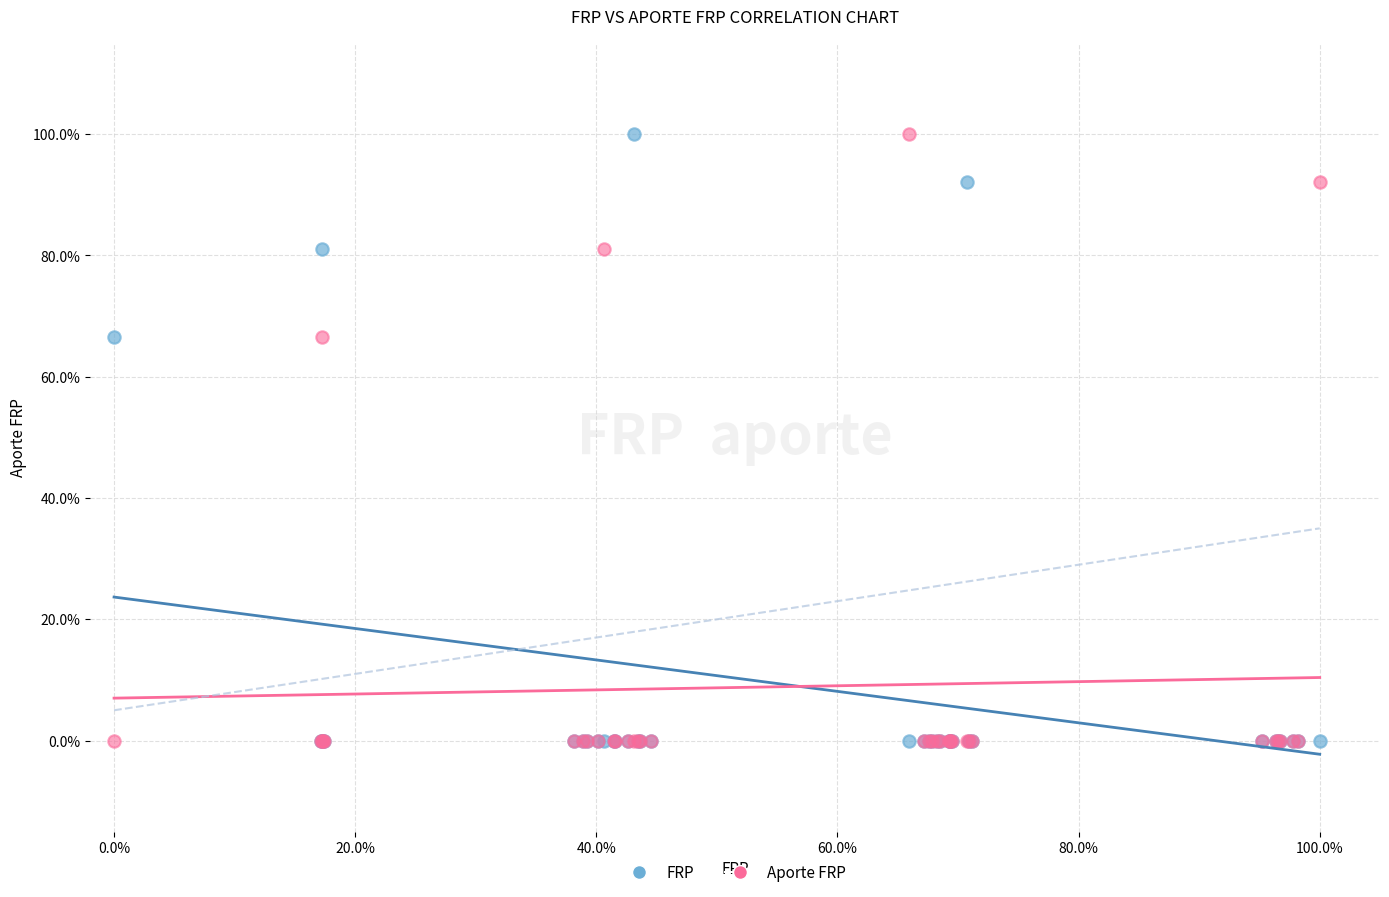

What are all the series names shown in the legend?

FRP, Aporte FRP